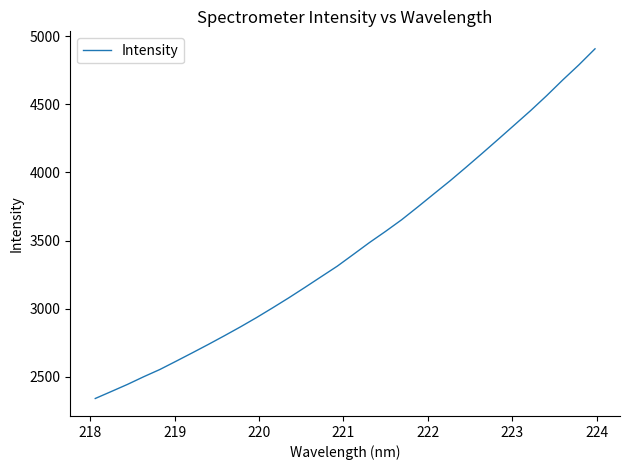

What is the minimum value shown in the chart?

2341.0